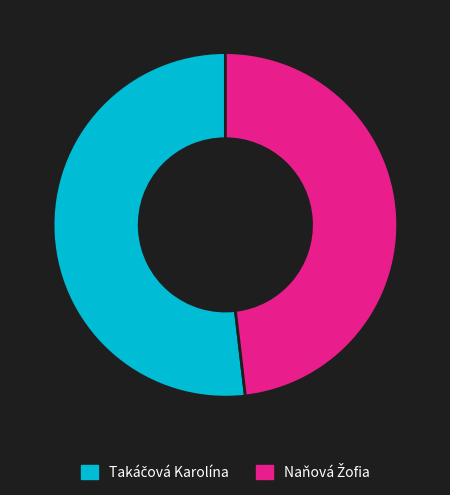

Is there a majority slice in this chart?

Yes